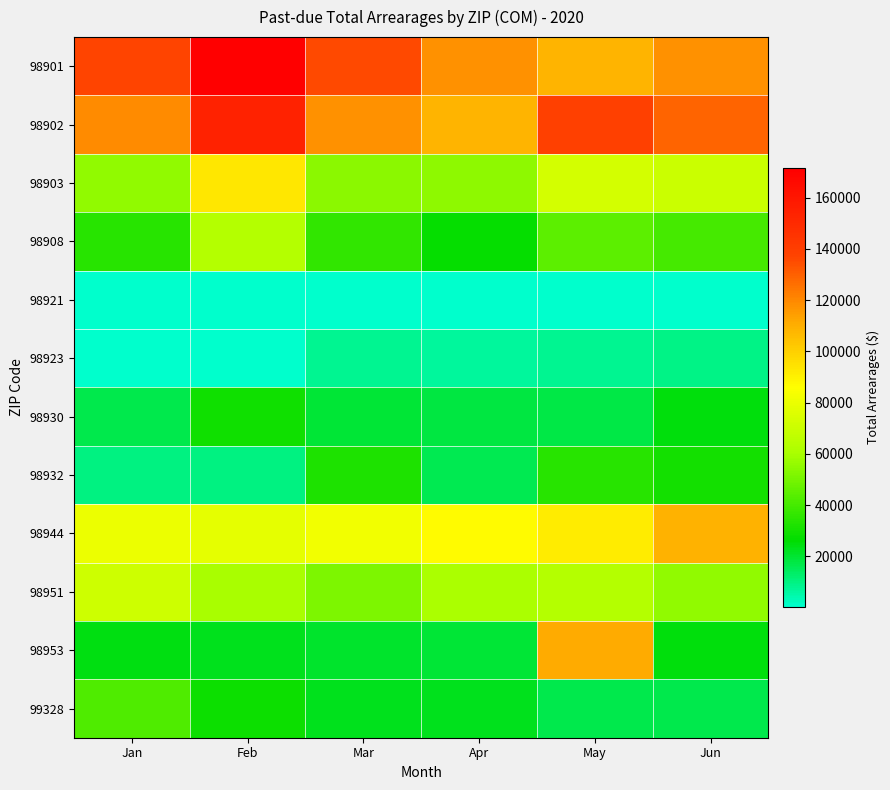

Reading left to right, what are all the values shown in this chart?

98901: Jan=136821.3	Feb=171513.8	Mar=135682.7	Apr=117451.0	May=108672.8	Jun=117547.6
98902: Jan=119140.4	Feb=153969.6	Mar=117685.9	Apr=108641.0	May=138762.9	Jun=129209.5
98903: Jan=55850.4	Feb=93217.1	Mar=54098.7	Apr=54712.2	May=72756.1	Jun=70395.7
98908: Jan=34405.3	Feb=63342.4	Mar=36061.0	Apr=27665.9	May=44565.6	Jun=39869.8
98921: Jan=978.8	Feb=716.1	Mar=383.4	Apr=405.7	May=498.9	Jun=445.8
98923: Jan=452.5	Feb=466.9	Mar=8000.7	Apr=6422.8	May=8076.4	Jun=9182.1
98930: Jan=17005.8	Feb=29552.1	Mar=19424.5	Apr=17951.1	May=17481.5	Jun=24508.3
98932: Jan=9991.9	Feb=10113.5	Mar=32396.7	Apr=16299.8	May=34047.1	Jun=30194.5
98944: Jan=80134.3	Feb=78180.5	Mar=82432.7	Apr=87115.8	May=91535.9	Jun=108694.2
98951: Jan=70809.7	Feb=60471.7	Mar=51548.8	Apr=60690.0	May=63269.8	Jun=55357.8
98953: Jan=24232.6	Feb=22695.2	Mar=20517.4	Apr=19162.9	May=111215.3	Jun=24688.3
99328: Jan=42313.1	Feb=28678.8	Mar=22979.5	Apr=22689.9	May=16499.7	Jun=17078.3